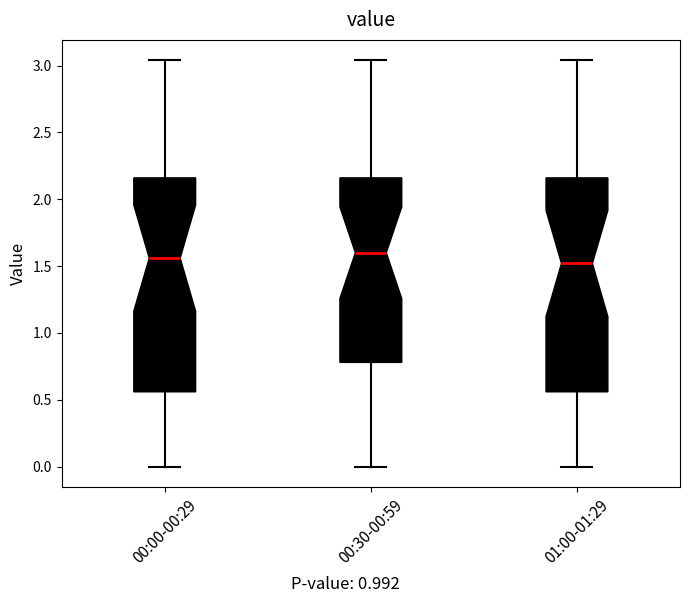

Reading left to right, read every box against the y-axis: the position of its median line, the range the box covers, and the ends of its whiskers. The values are not printed on the chart, so give them approximately, as read against the axis.

00:00-00:29: median 1.55, box 0.55 to 2.15, whiskers 0.00 to 3.05
00:30-00:59: median 1.60, box 0.80 to 2.15, whiskers 0.00 to 3.05
01:00-01:29: median 1.50, box 0.55 to 2.15, whiskers 0.00 to 3.05